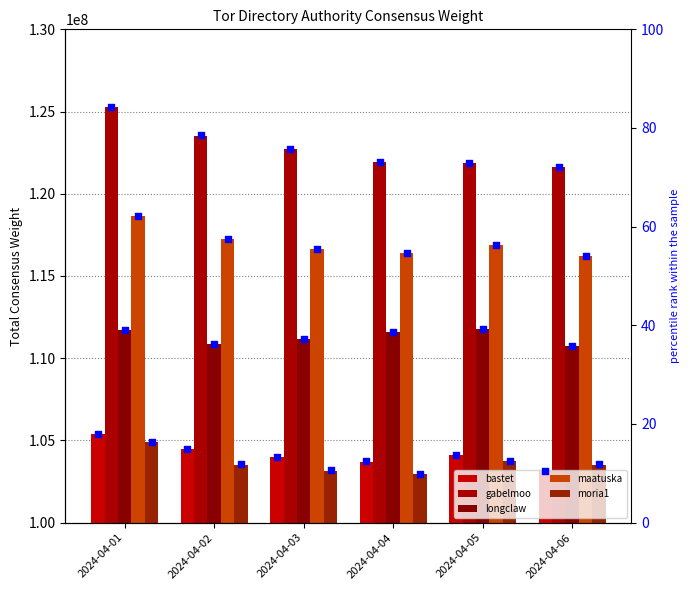

Which series reaches the maximum Y coordinate?

gabelmoo